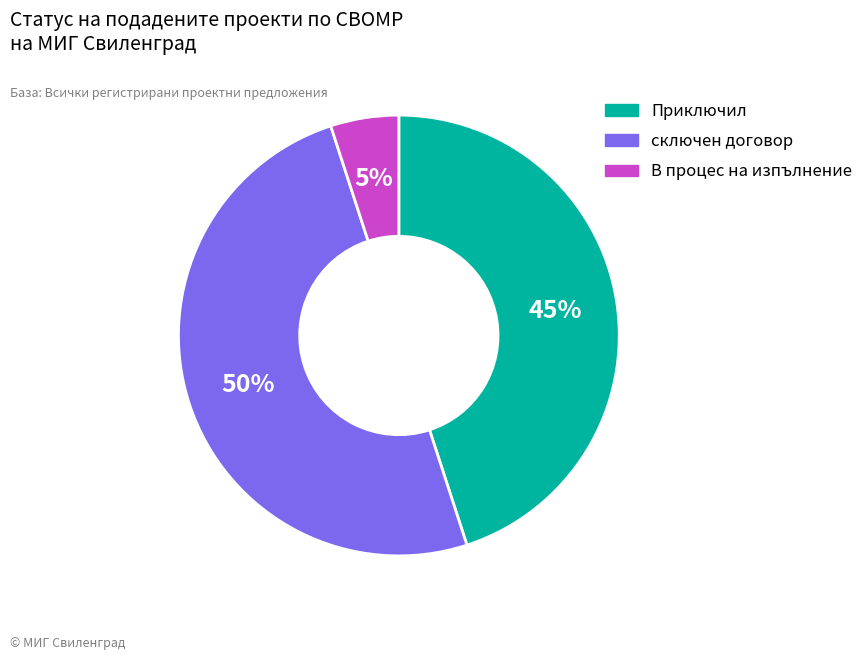

To the nearest percent, what portion does сключен договор represent?

50%